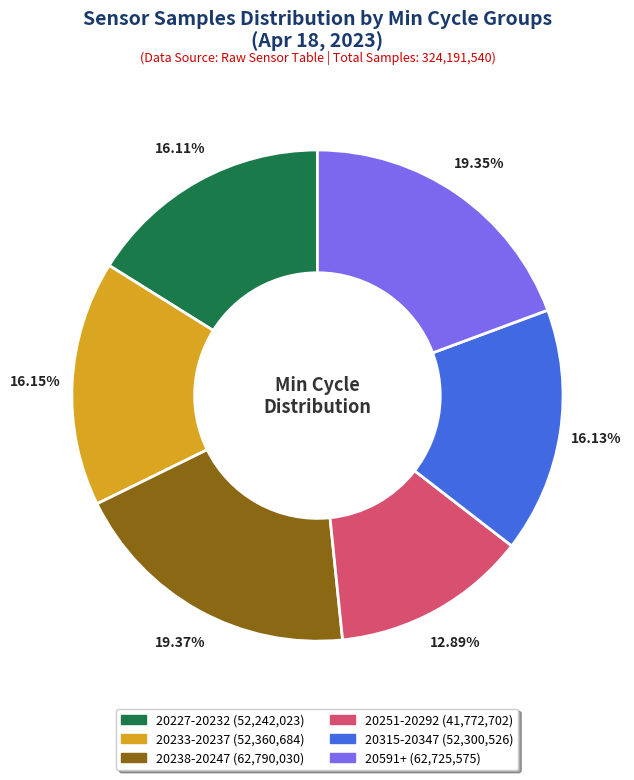

How many segments does this pie chart have?

6